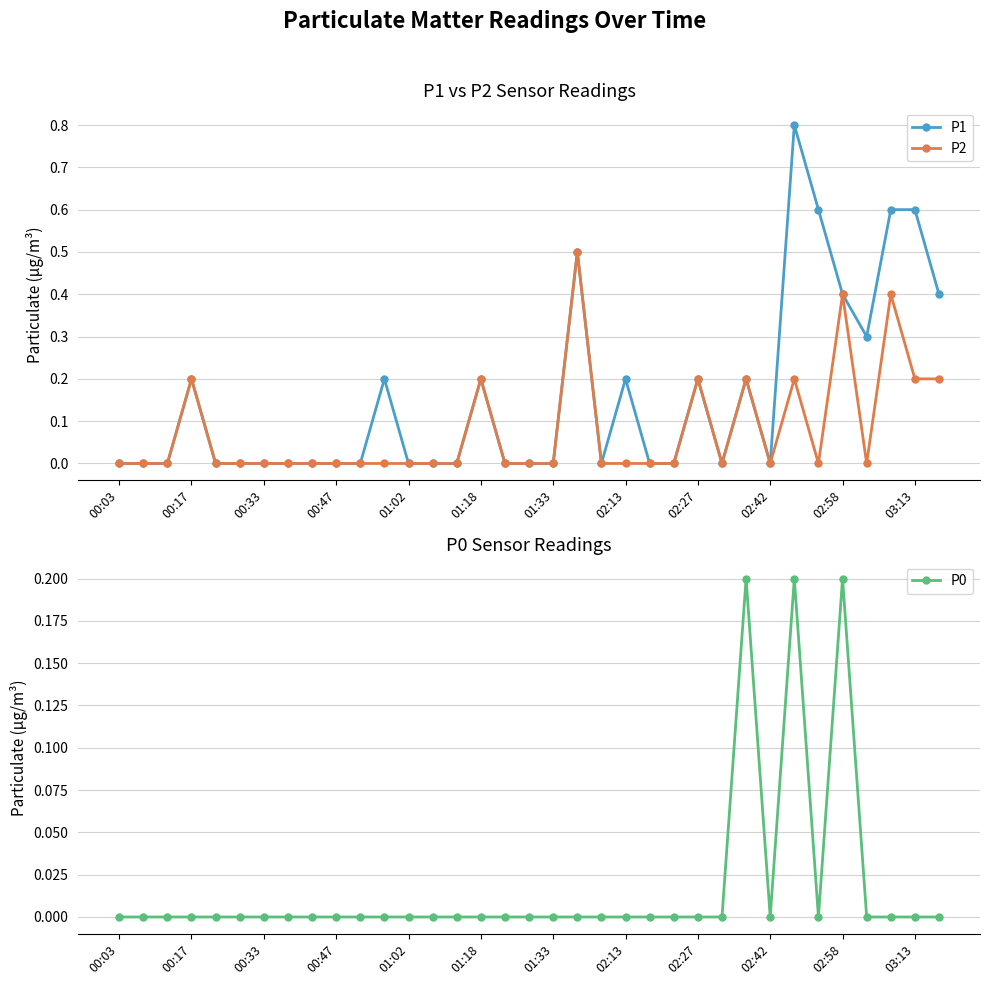

True or false: P1 and P0 cross at least once.

False